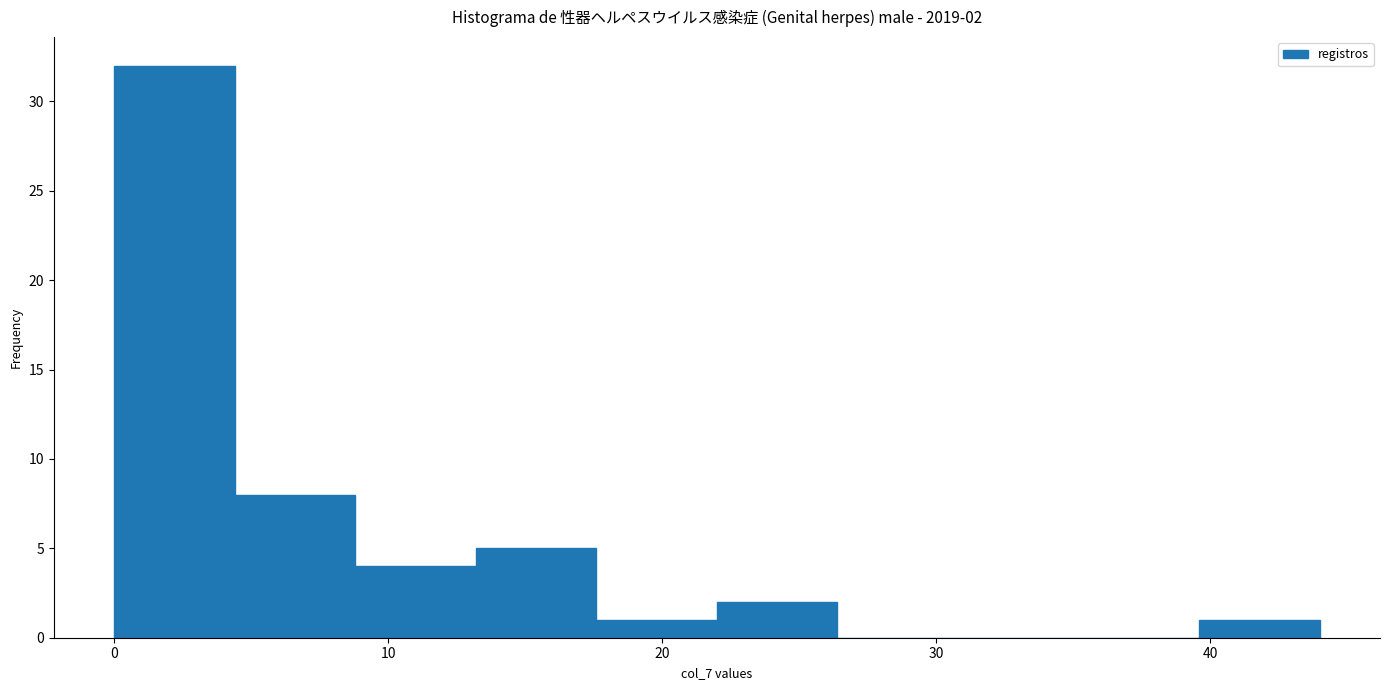

Over which range of the x-axis is the bar tallest?

0.0 to 4.4